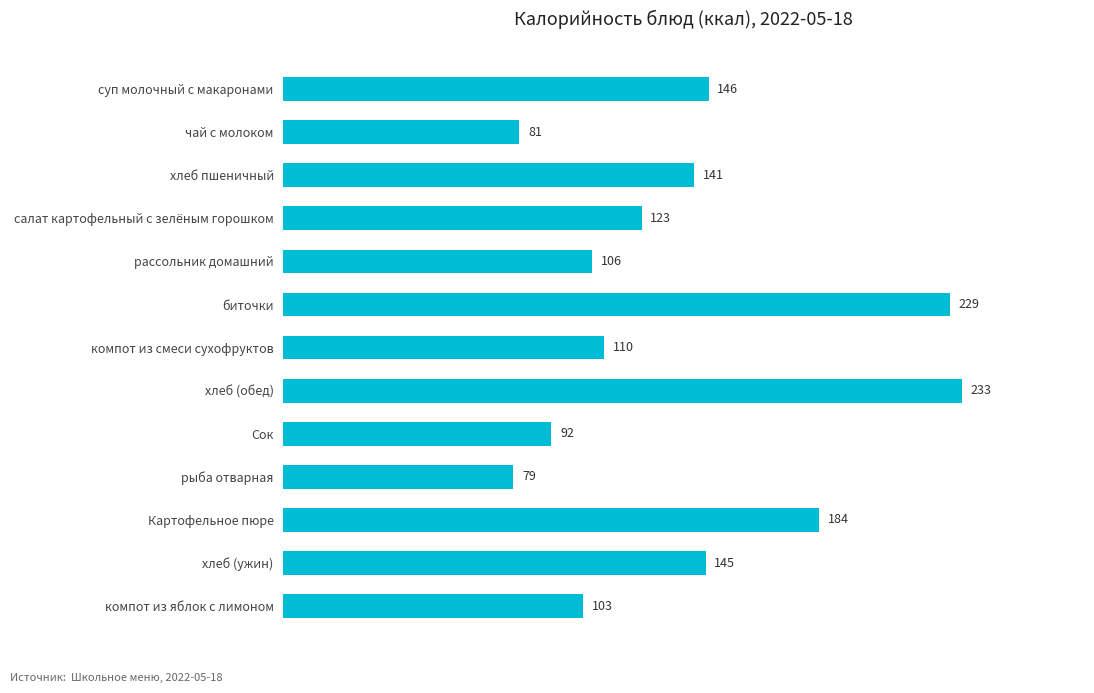

What is the change in value from салат картофельный с зелёным горошком to рассольник домашний?

-17